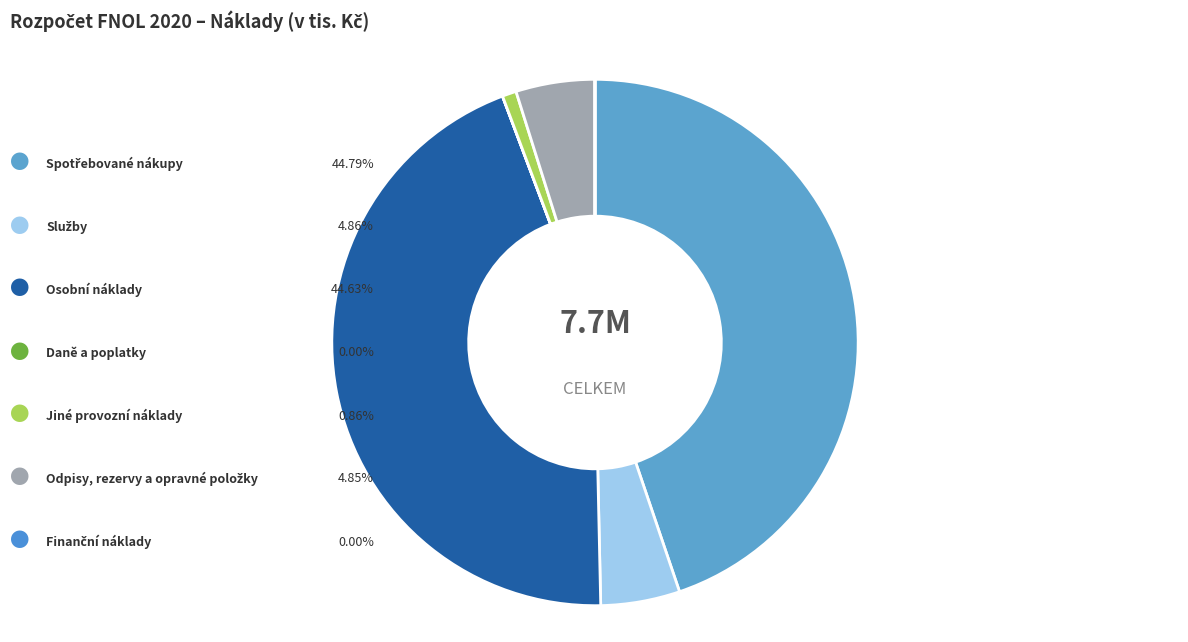

What is the smallest slice in the pie chart?

Daně a poplatky